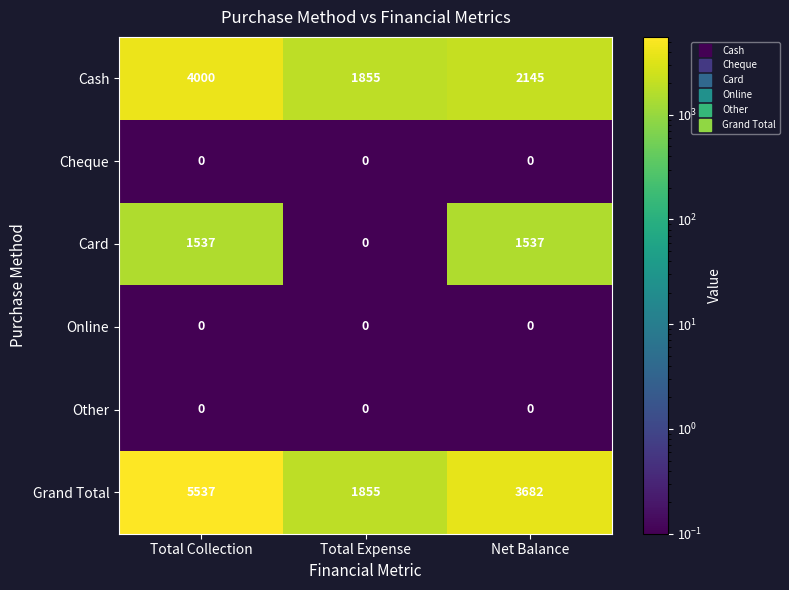

Reading left to right, list all the values displayed in this chart.

Cash: 4000	1855	2145
Cheque: 0	0	0
Card: 1537	0	1537
Online: 0	0	0
Other: 0	0	0
Grand Total: 5537	1855	3682